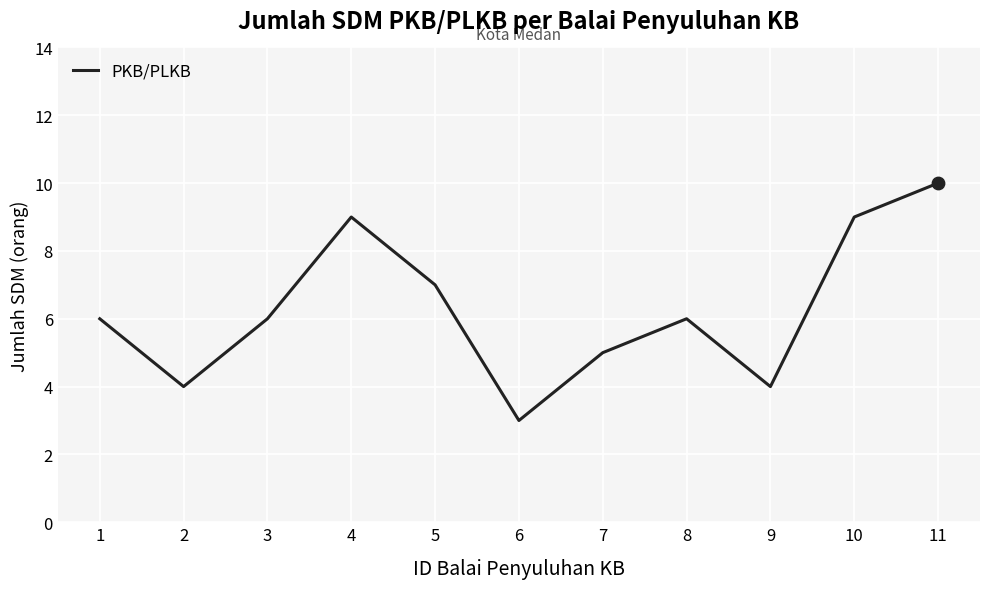

Between 1 and 10, which is larger?

10